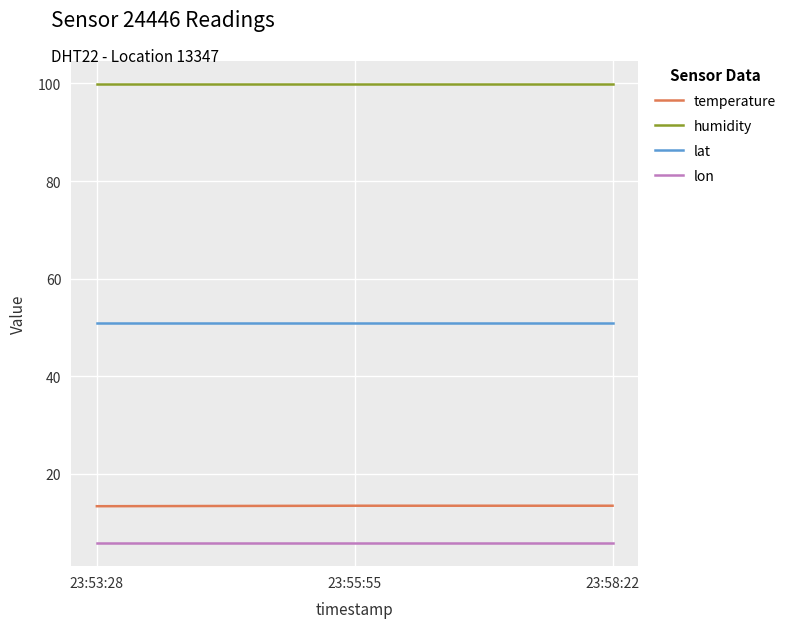

What is the spread (max minus min) of values at 23:53:28?

94.1